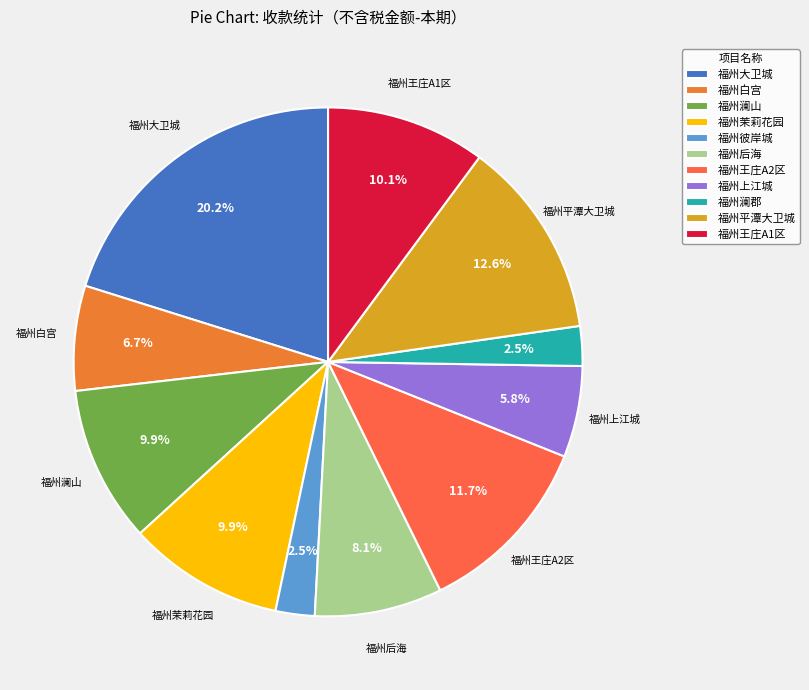

To the nearest percent, what is the difference between the largest and smallest slice percentages?

18%